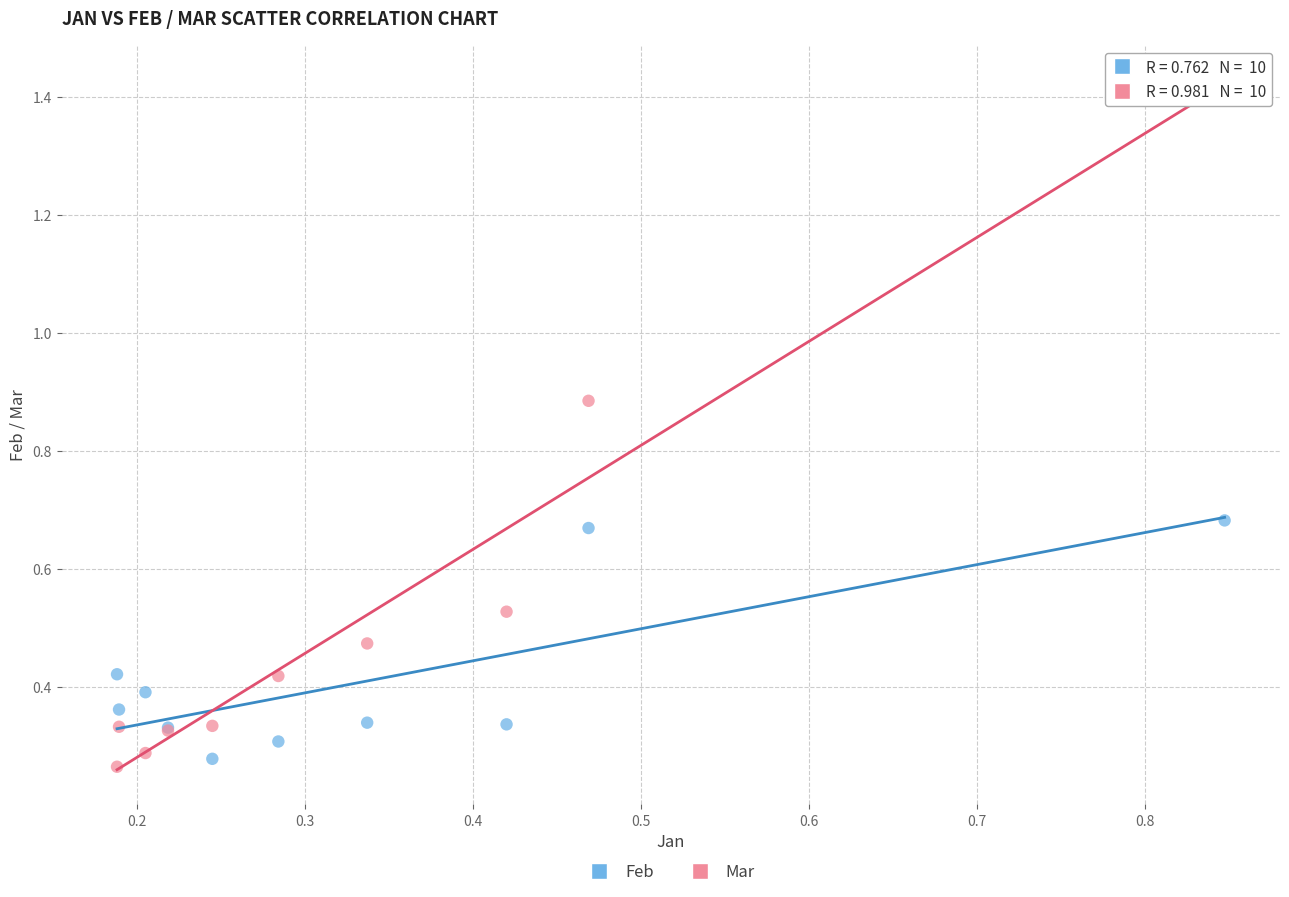

Which series reaches the maximum Y coordinate?

Mar